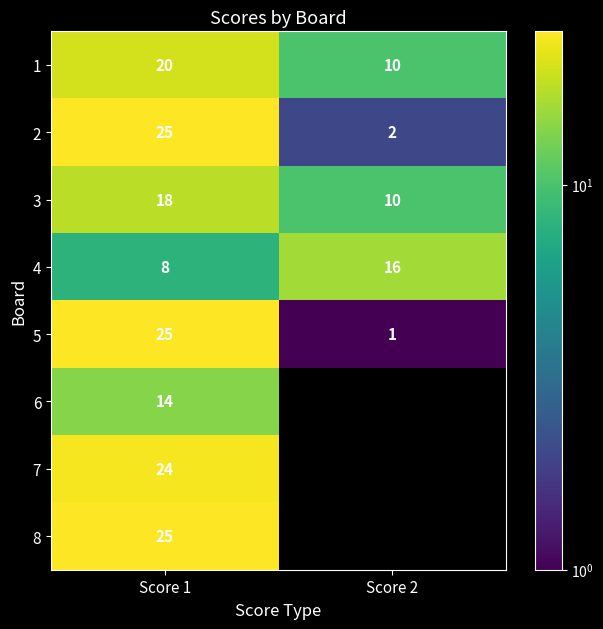

What is the difference between the maximum and minimum values in the 2 series?

23